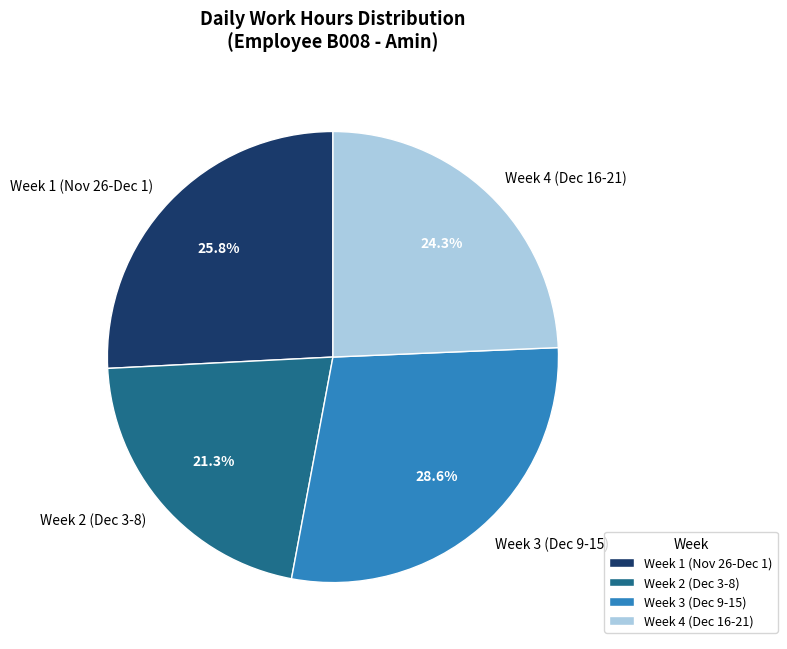

Rank the categories by value from lowest to highest.

Week 2 (Dec 3-8), Week 4 (Dec 16-21), Week 1 (Nov 26-Dec 1), Week 3 (Dec 9-15)